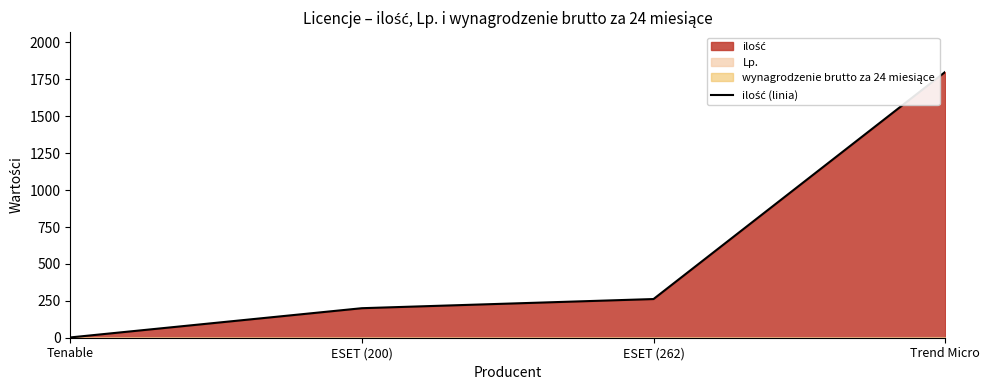

Which has a higher value, ESET (200) or Tenable?

ESET (200)